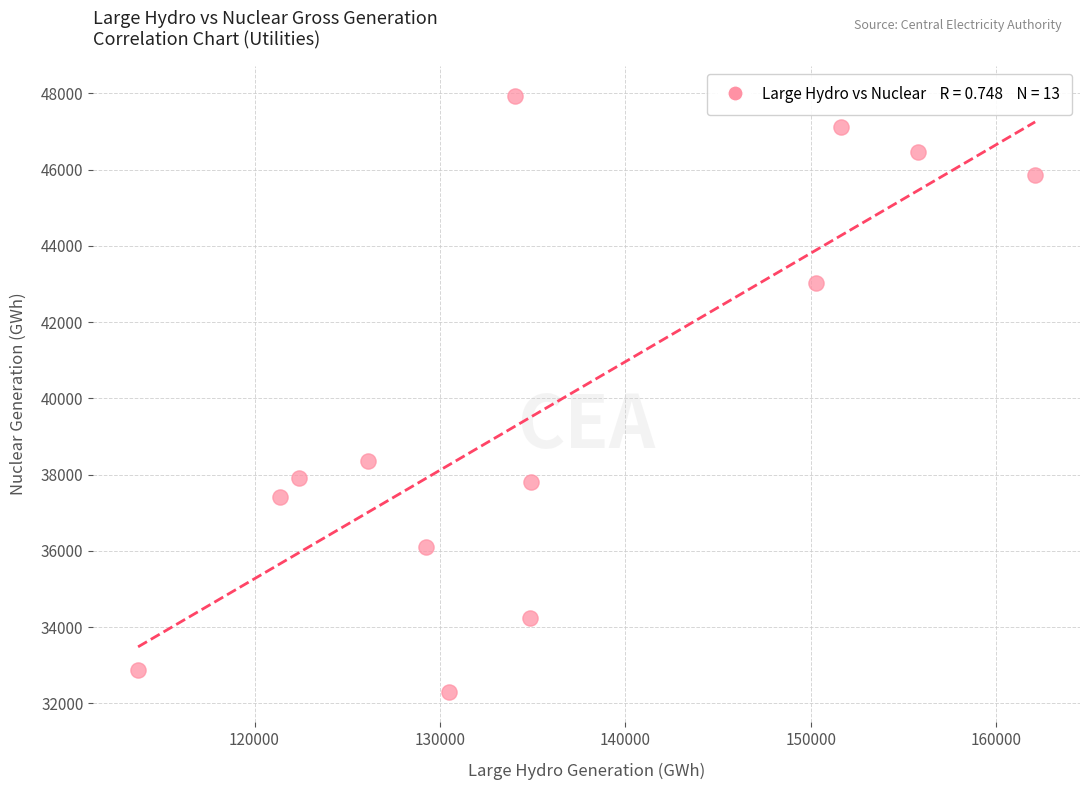

What Y value in the scatter plot is closest to 40111?

38346.1